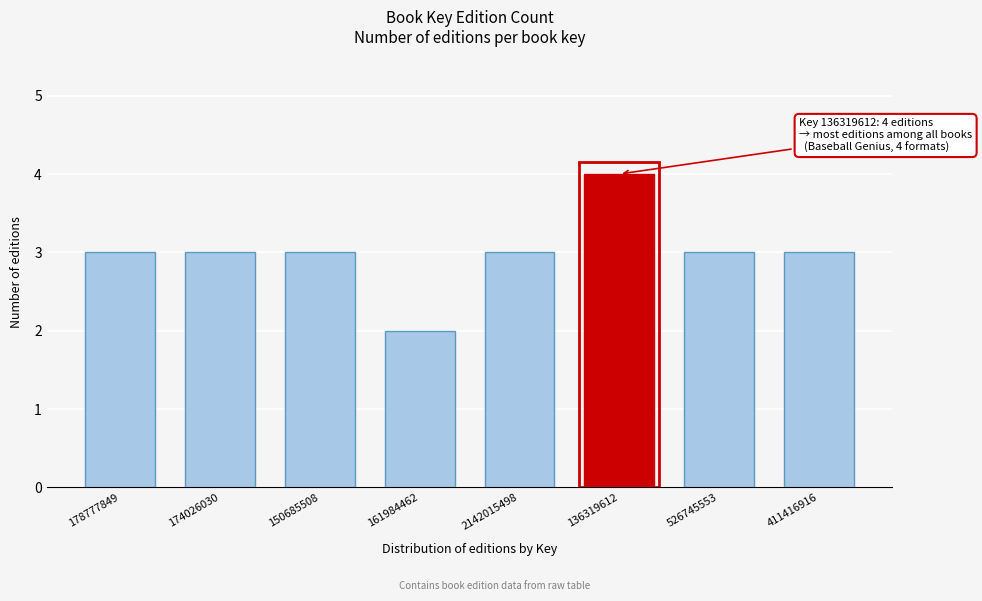

Reading left to right, extract all data points from this chart.

178777849=3	174026030=3	150685508=3	161984462=2	2142015498=3	136319612=4	526745553=3	411416916=3